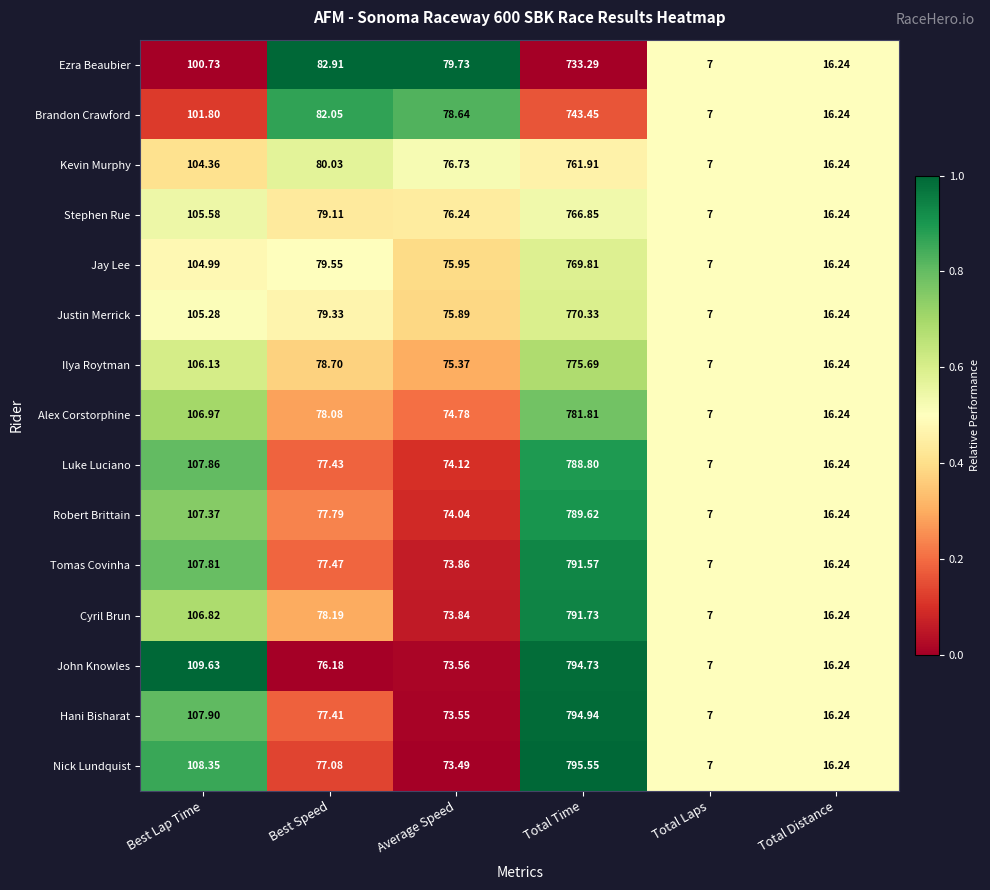

Which series has the widest spread of values?

Nick Lundquist